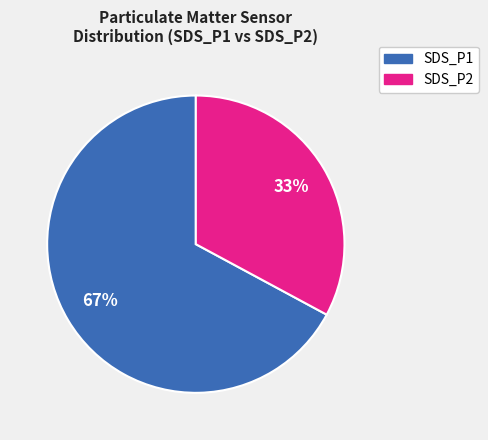

True or false: SDS_P1 accounts for 67% of the total.

True